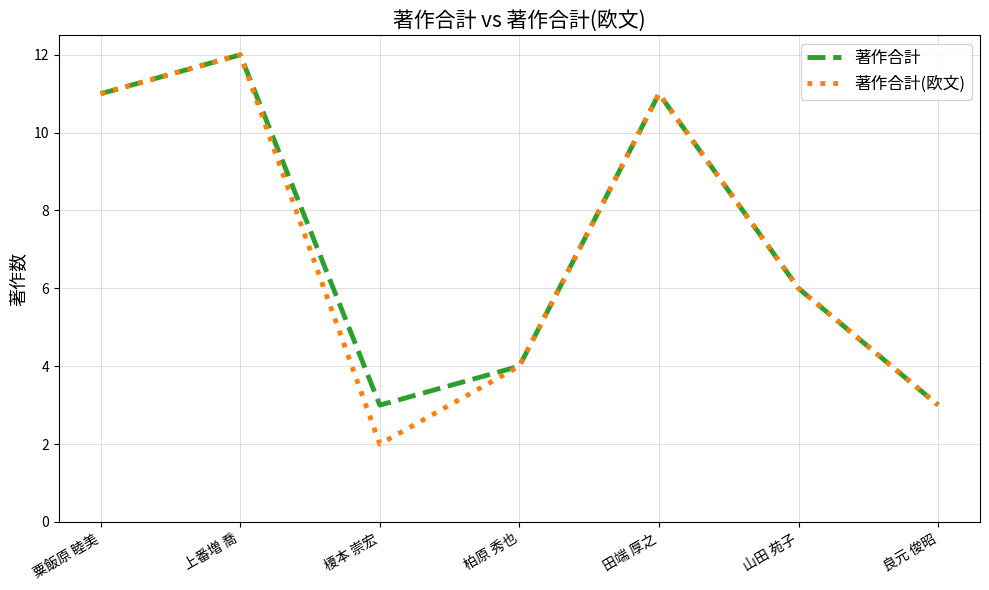

What position from the left is 柏原 秀也?

4